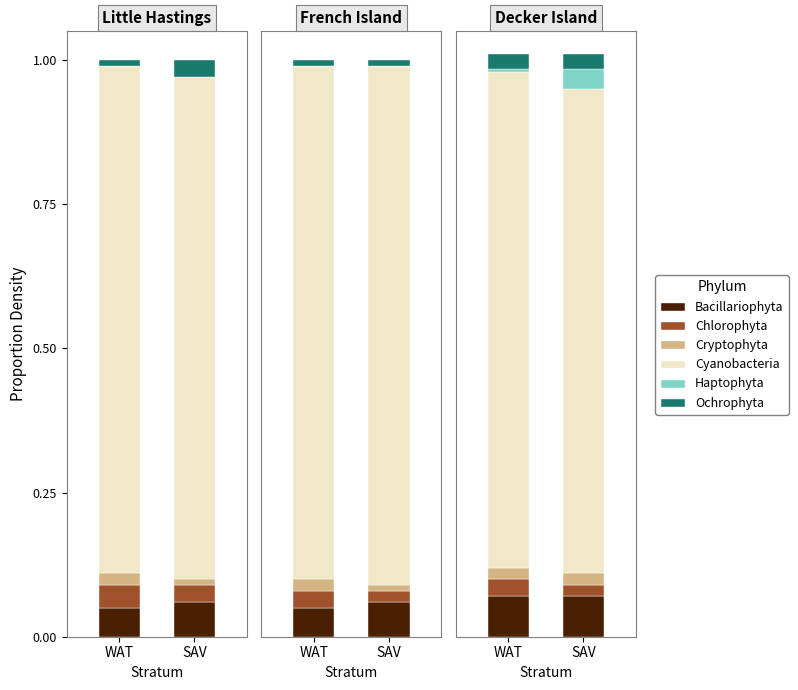

What are all the series names shown in the legend?

Bacillariophyta, Chlorophyta, Cryptophyta, Cyanobacteria, Haptophyta, Ochrophyta